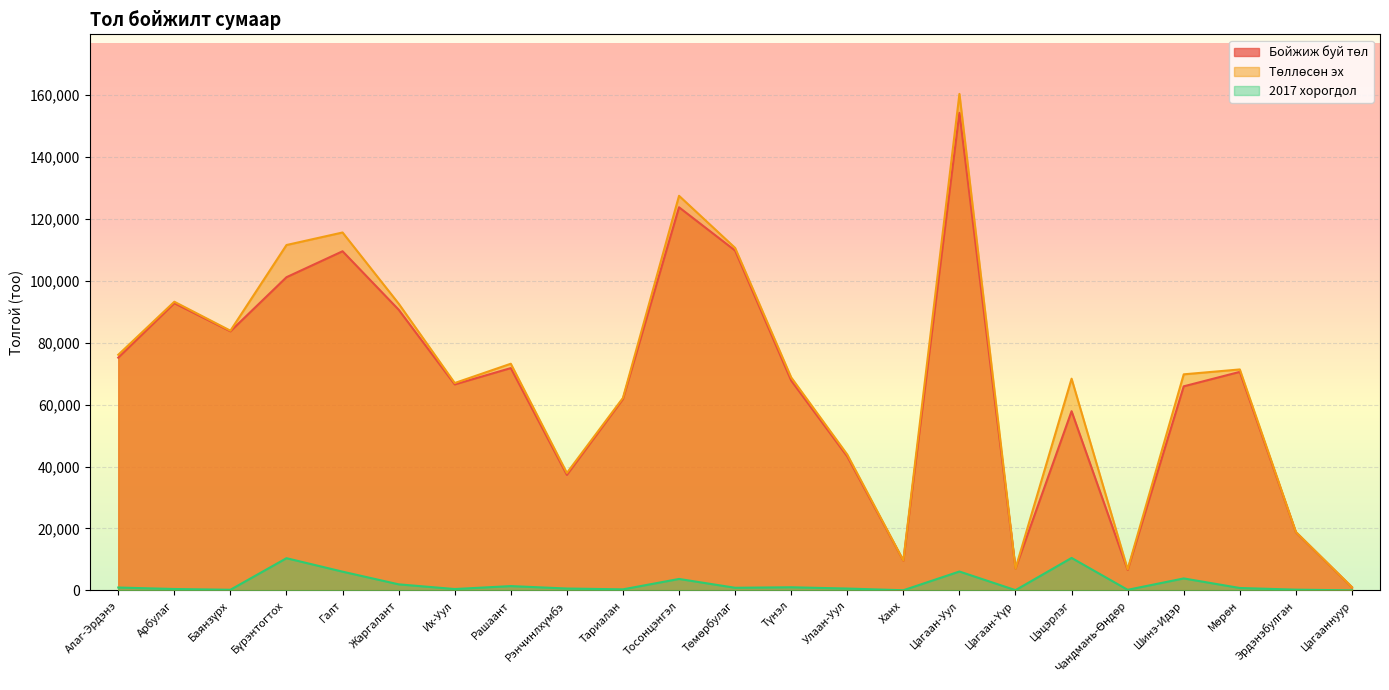

Which category has the lowest value across all series?

Цагааннуур